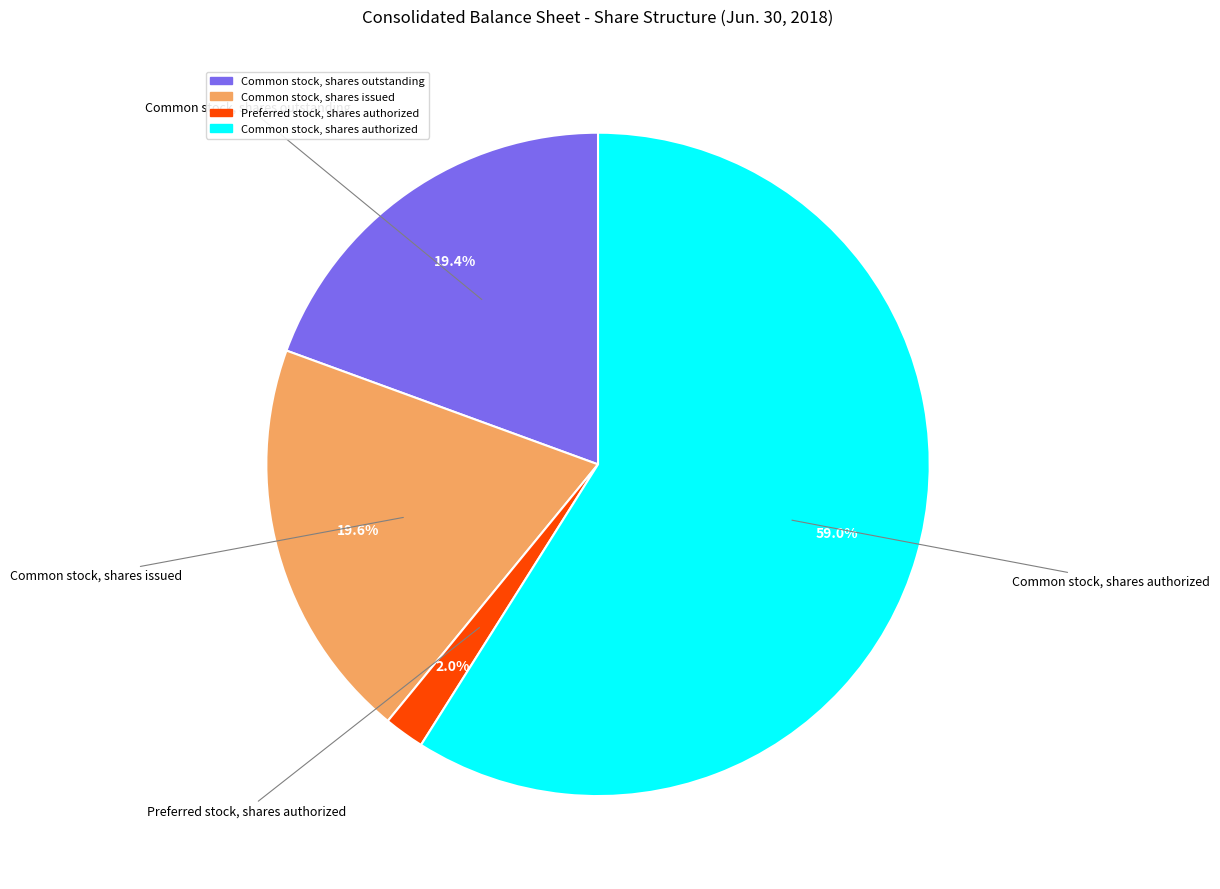

To the nearest percent, what is the difference between the Common stock, shares authorized and Common stock, shares outstanding slice percentages?

40%